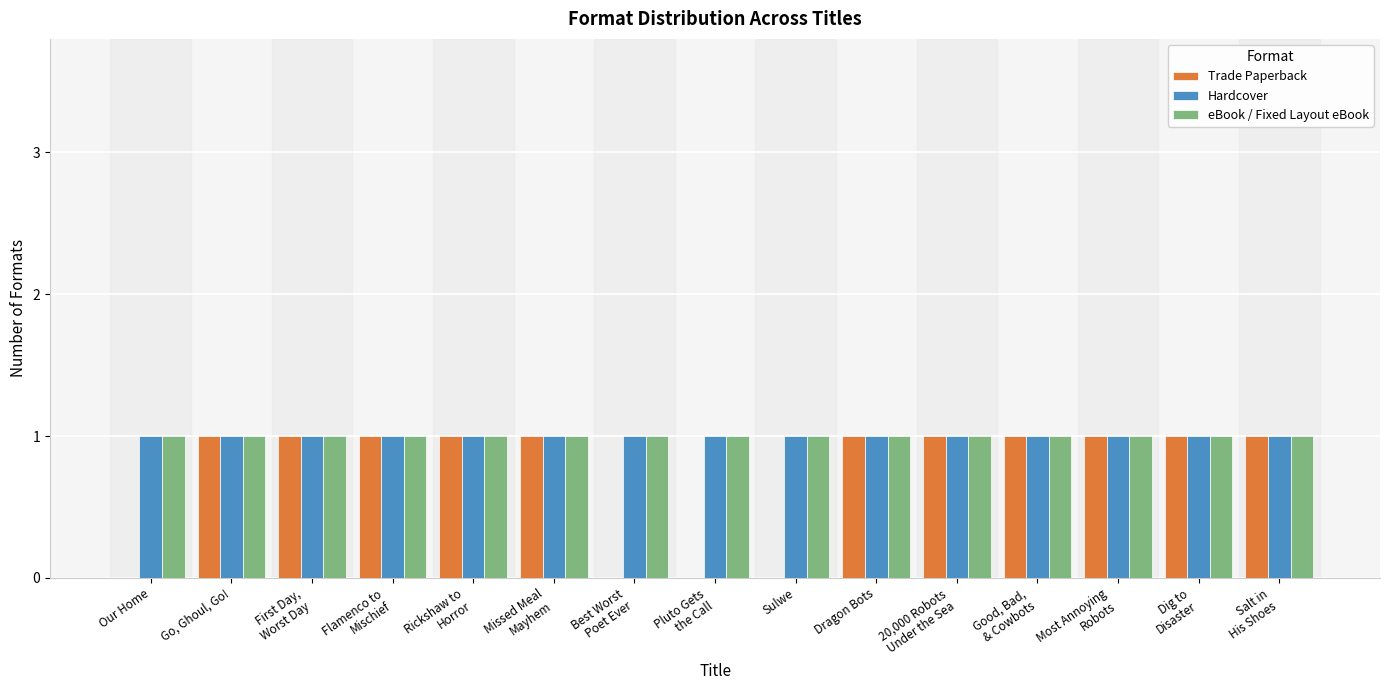

How many groups of bars are there?

15